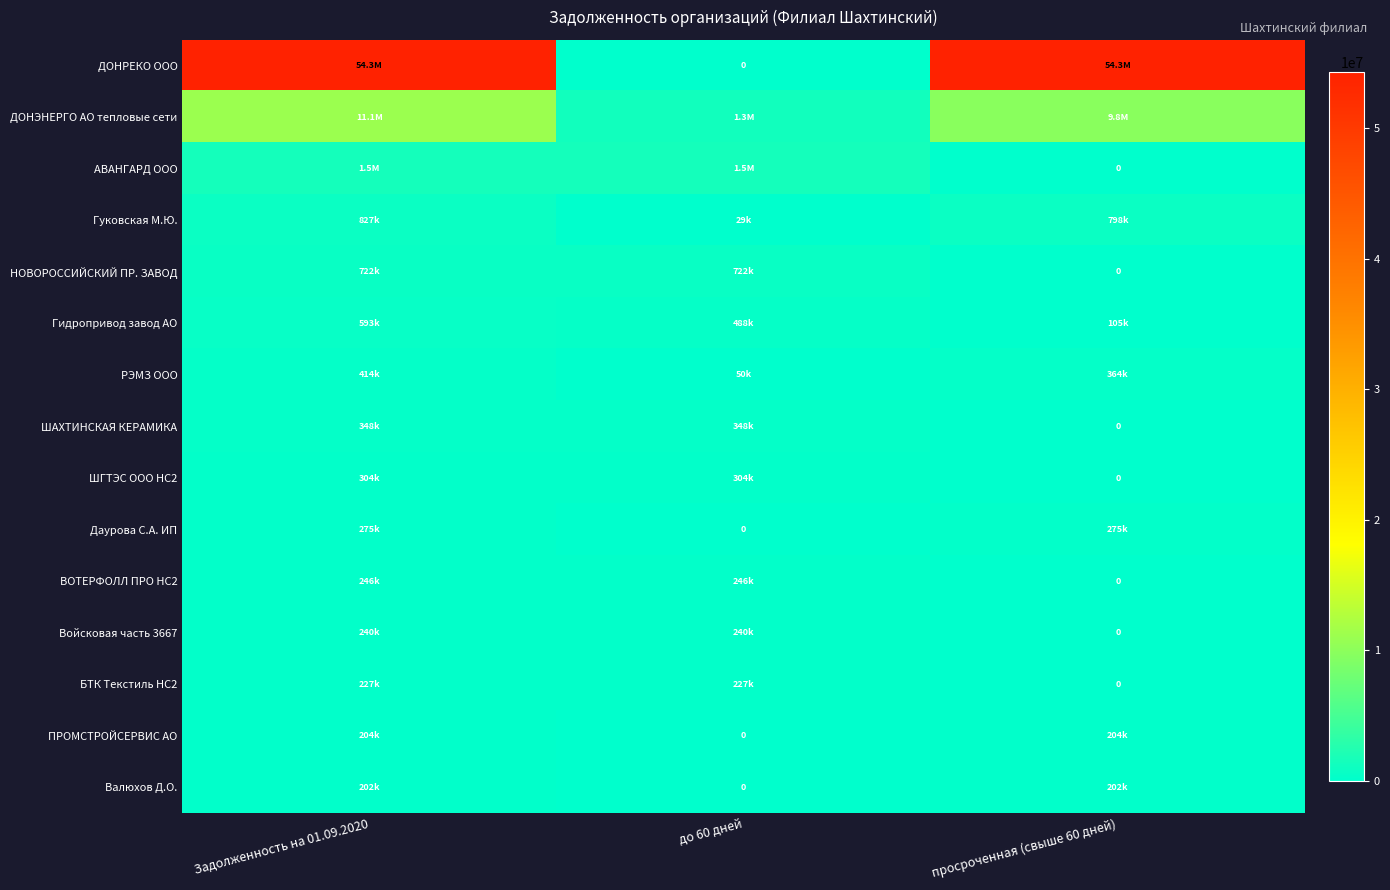

Between до 60 дней and просроченная (свыше 60 дней), which series saw the biggest shift?

ДОНРЕКО ООО